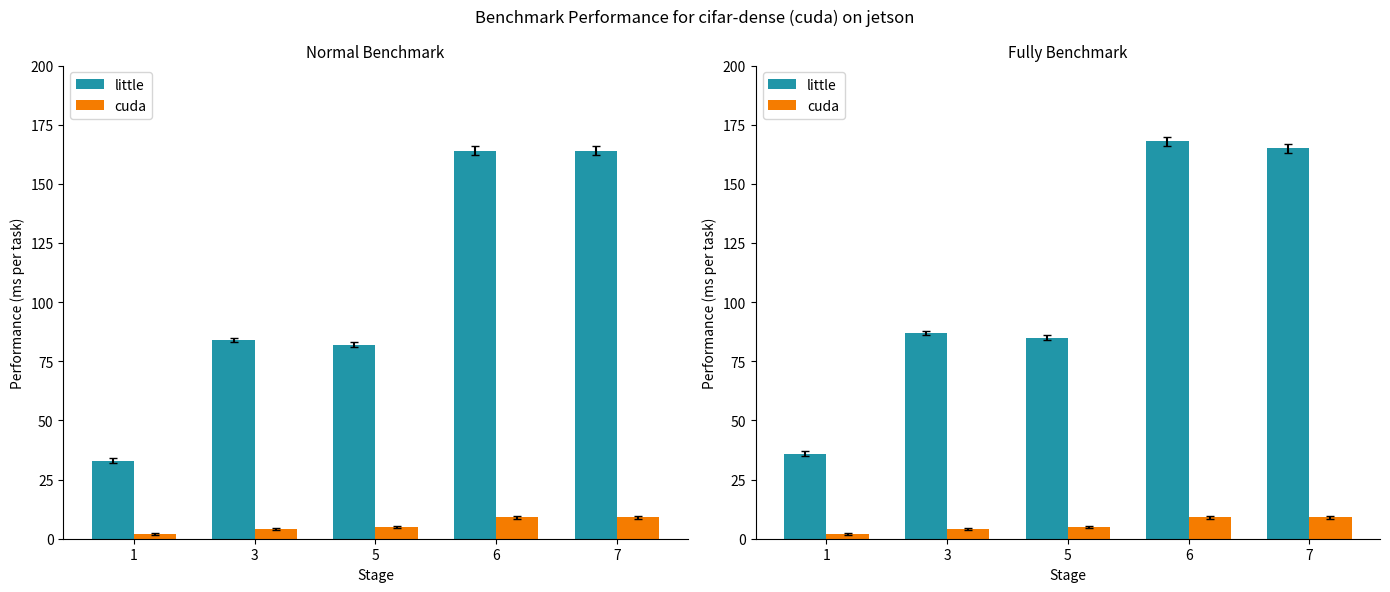

What is the highest value of the cuda series?

9